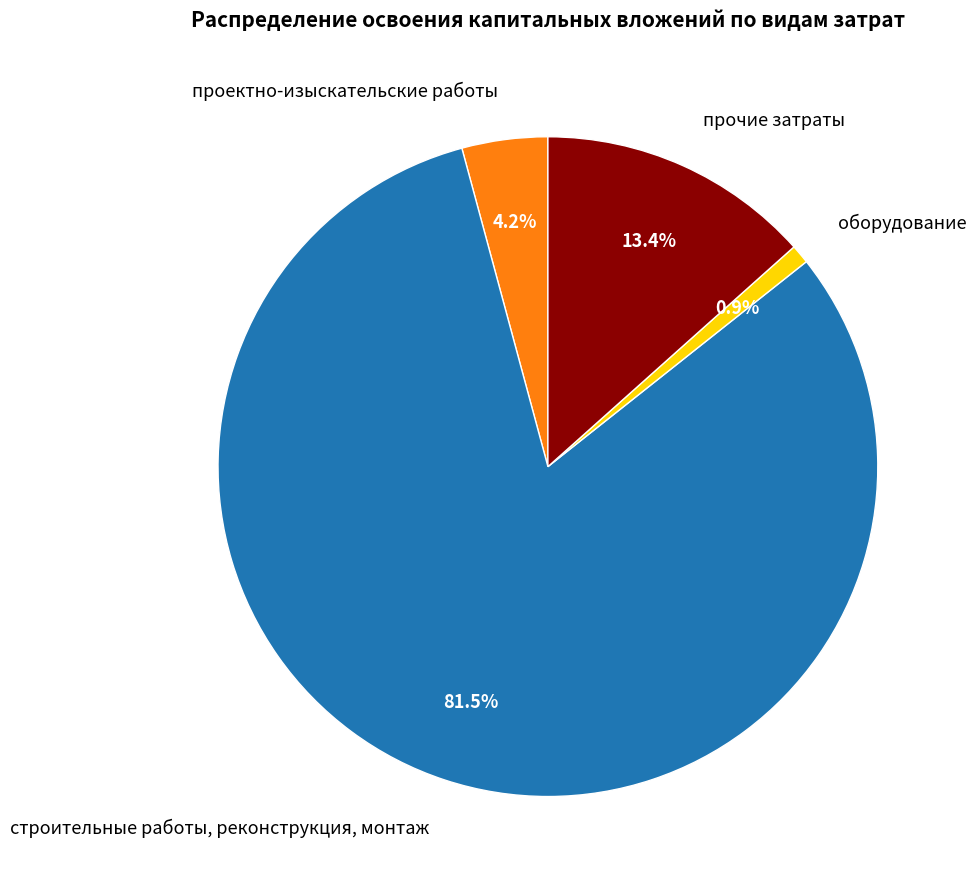

Is it true that оборудование is 1% of the pie?

True